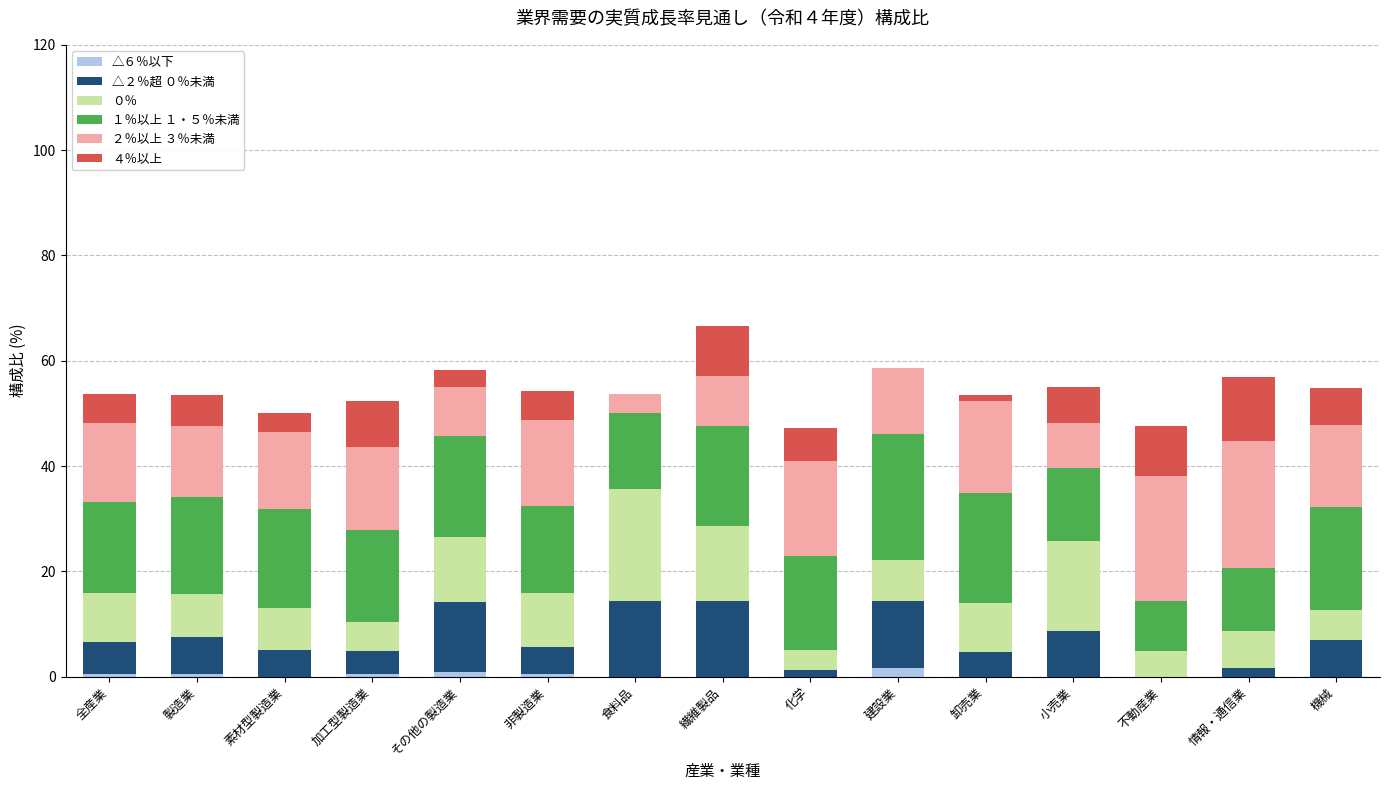

Is it true that △６％以下 equals 0.0 at 食料品?

True